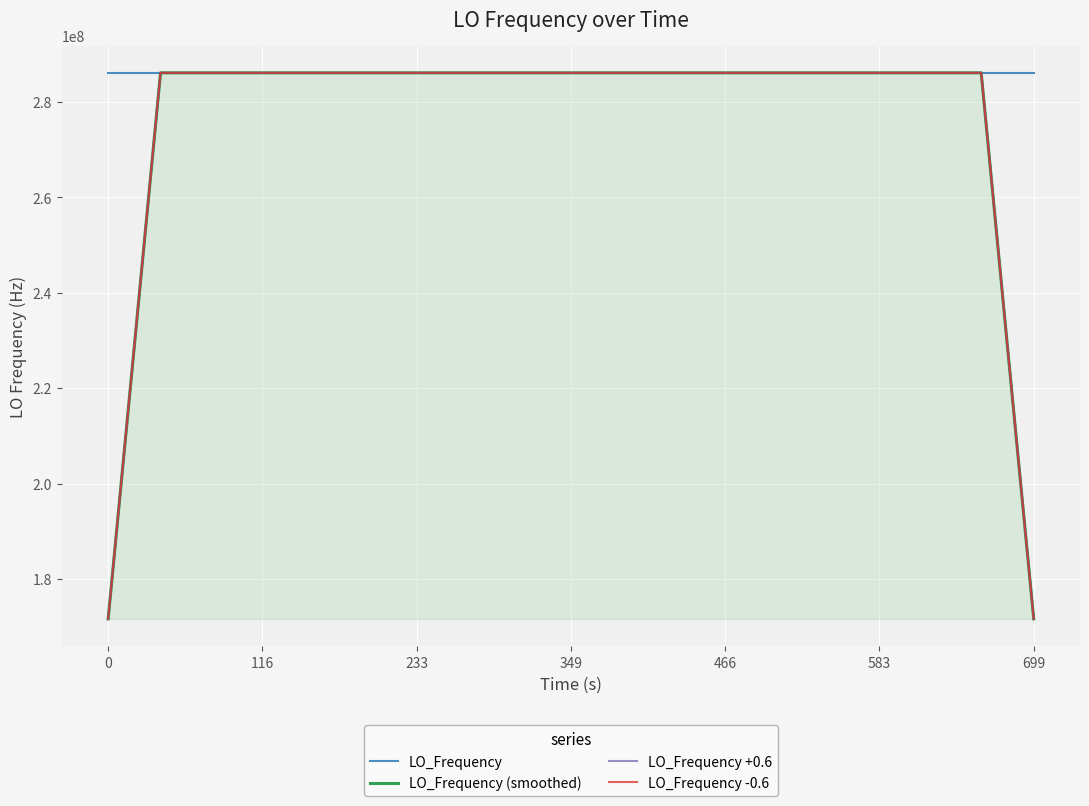

How many lines are shown in the chart?

4